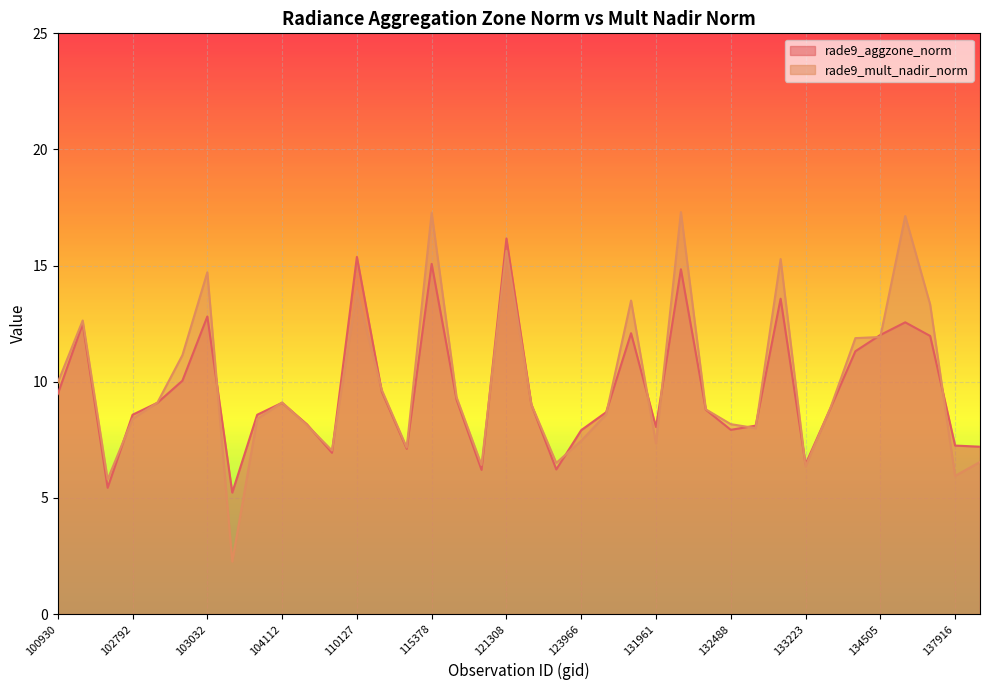

Where do rade9_mult_nadir_norm and rade9_aggzone_norm first cross each other?

102671 and 102792